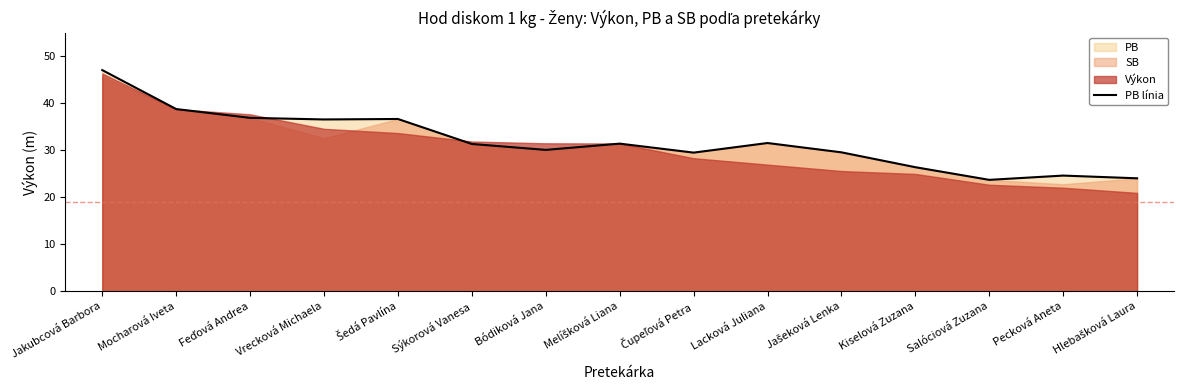

List the labels in order of value, smallest first.

Salóciová Zuzana, Hlebašková Laura, Pecková Aneta, Kiselová Zuzana, Čupeľová Petra, Jašeková Lenka, Bódiková Jana, Sýkorová Vanesa, Melíšková Liana, Lacková Juliana, Vrecková Michaela, Šedá Pavlína, Feďová Andrea, Mocharová Iveta, Jakubcová Barbora